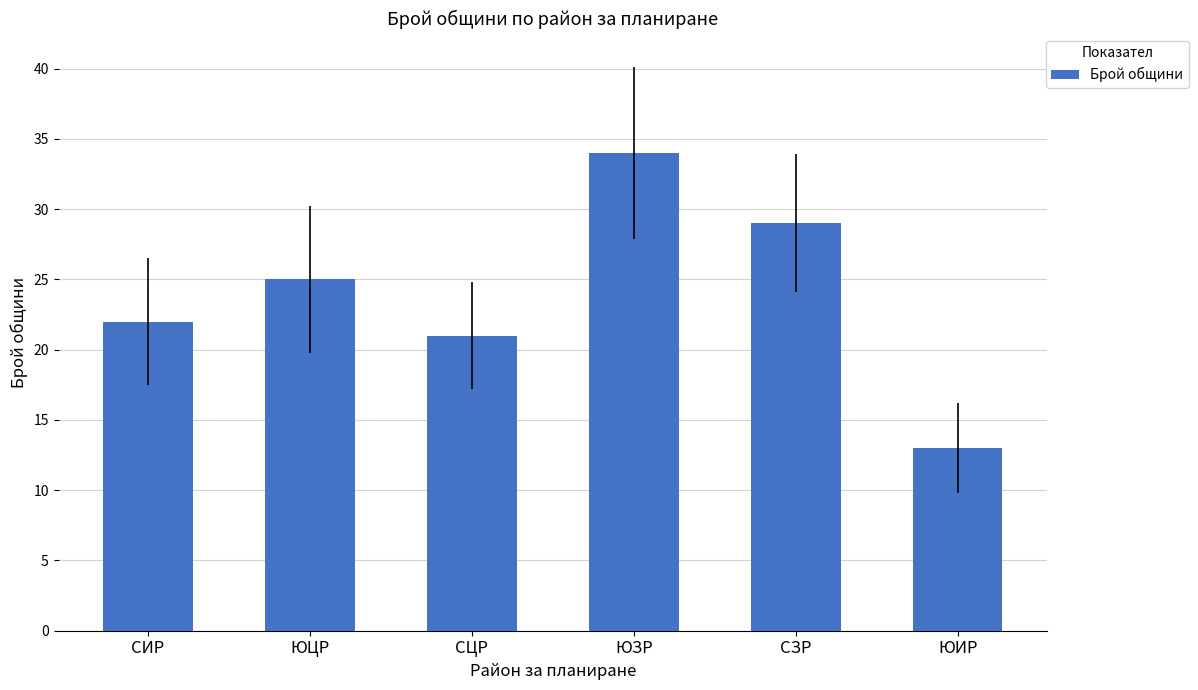

What is the difference between the maximum and second lowest values?

13